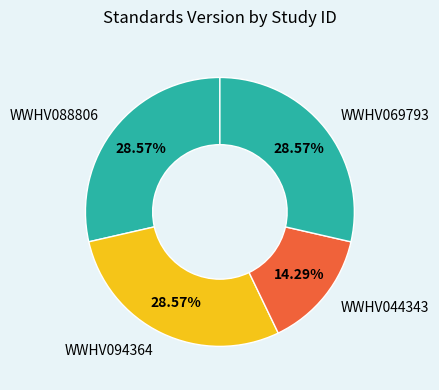

What is the smallest slice in the pie chart?

WWHV044343